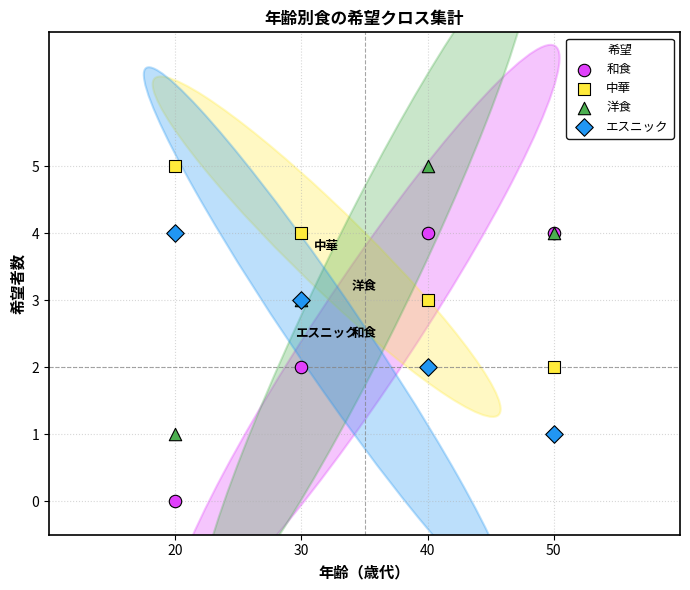

What is the X range (max minus min) for the scatter plot?

30